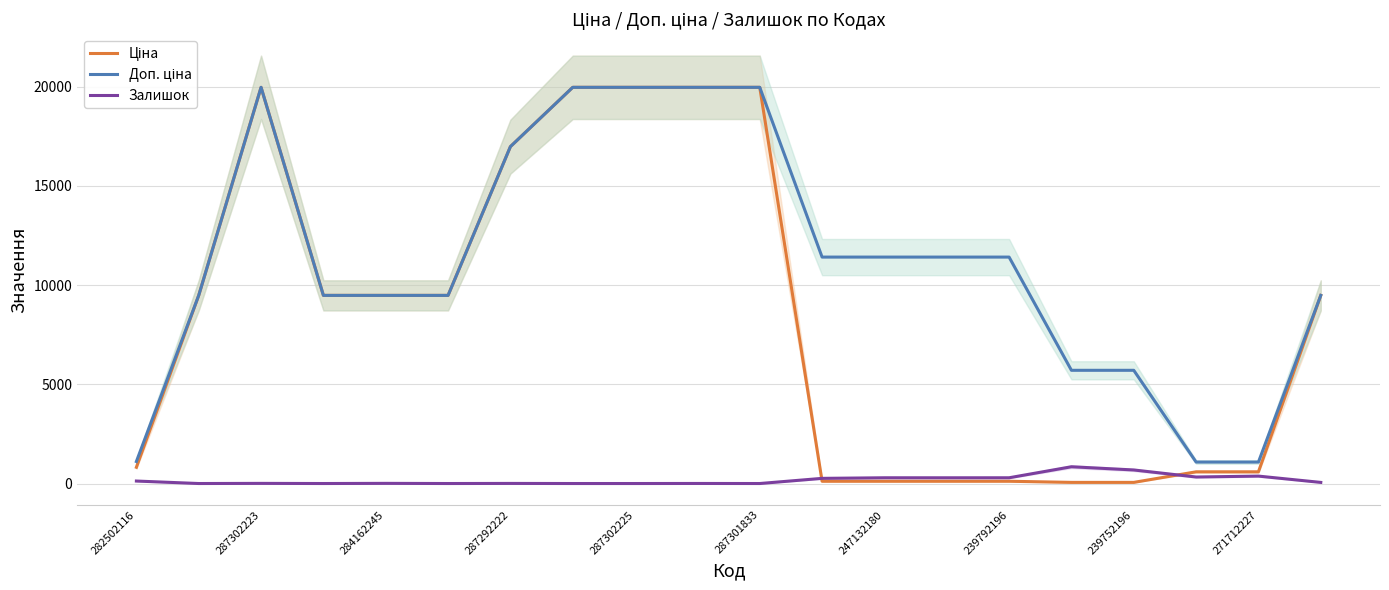

Does the chart have visible grid lines?

Yes